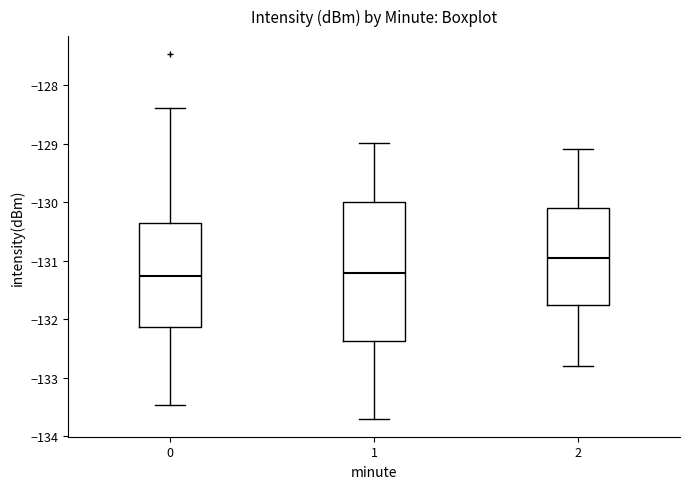

Where does the upper whisker of the box at x = 2 end on the y-axis? The values are not printed on the chart, so give them approximately, as read against the axis.

-129.1